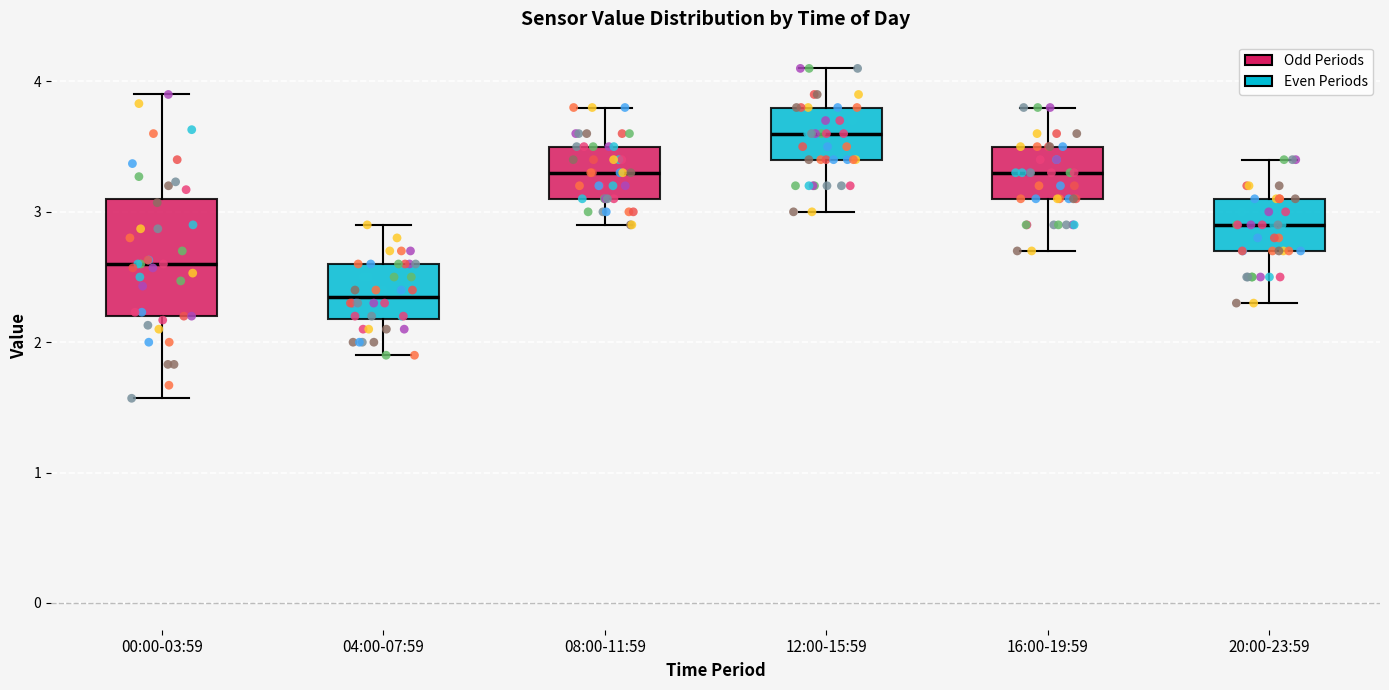

Reading left to right, transcribe this box plot: for each box, give where its median line is, the range the box spans, and where its two whiskers end, as read against the y-axis. The values are not printed on the chart, so give them approximately, as read against the axis.

00:00-03:59: median 2.6, box 2.2 to 3.1, whiskers 1.6 to 3.9
04:00-07:59: median 2.4, box 2.2 to 2.6, whiskers 1.9 to 2.9
08:00-11:59: median 3.3, box 3.1 to 3.5, whiskers 2.9 to 3.8
12:00-15:59: median 3.6, box 3.4 to 3.8, whiskers 3.0 to 4.1
16:00-19:59: median 3.3, box 3.1 to 3.5, whiskers 2.7 to 3.8
20:00-23:59: median 2.9, box 2.7 to 3.1, whiskers 2.3 to 3.4